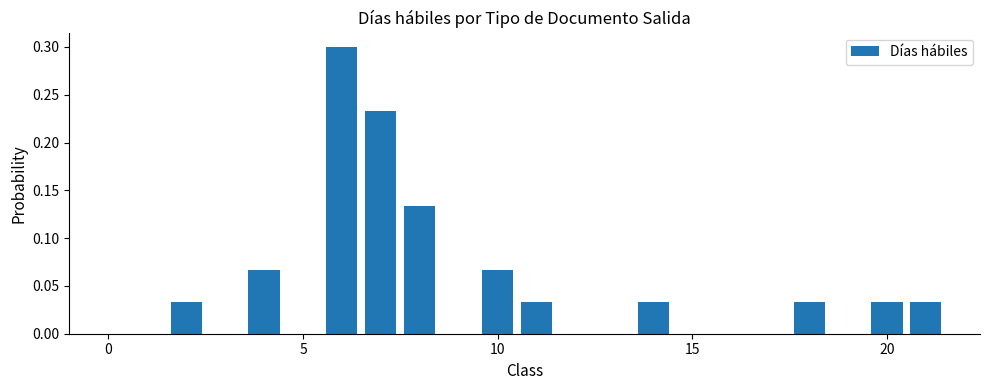

What is the greatest value displayed?

0.3